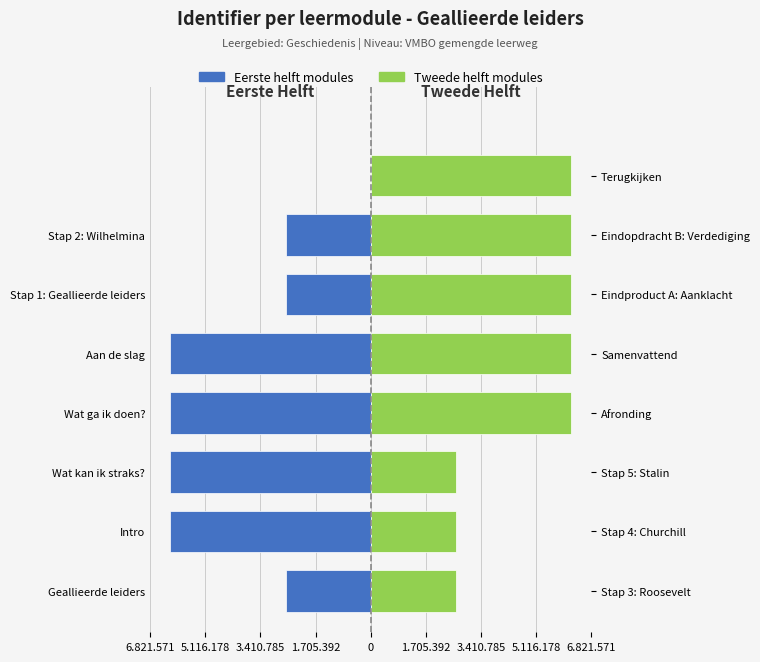

Rank the series by their maximum value, from highest to lowest.

Tweede helft modules, Eerste helft modules